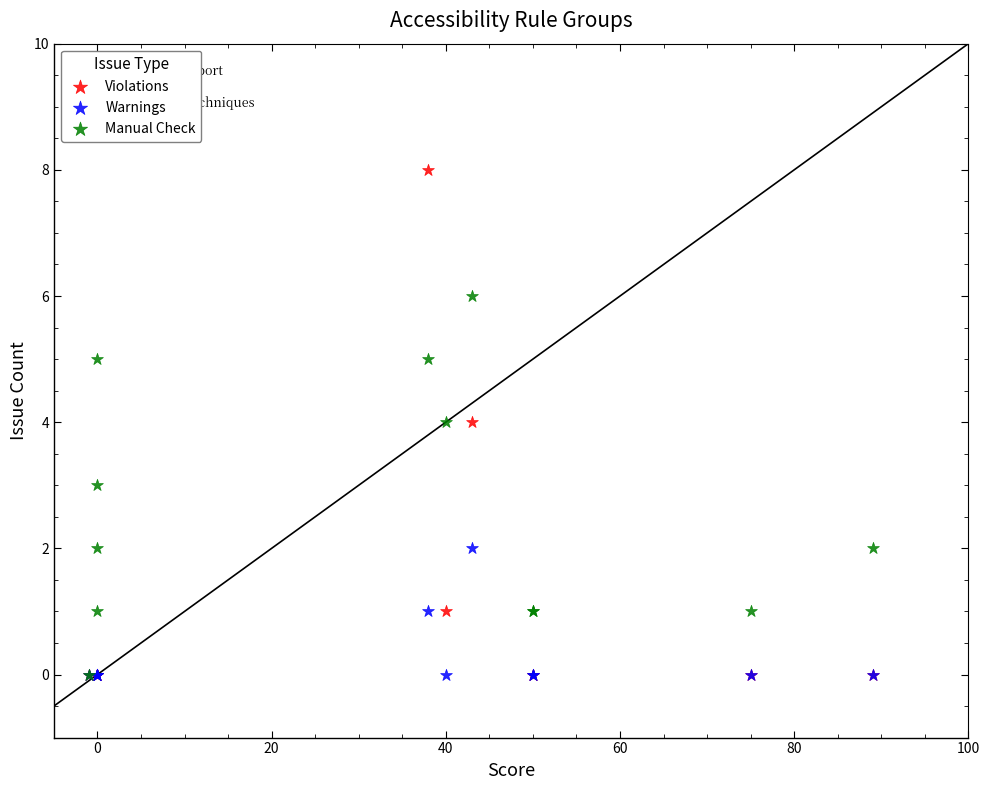

What are all the series names shown in the legend?

Violations, Warnings, Manual Check